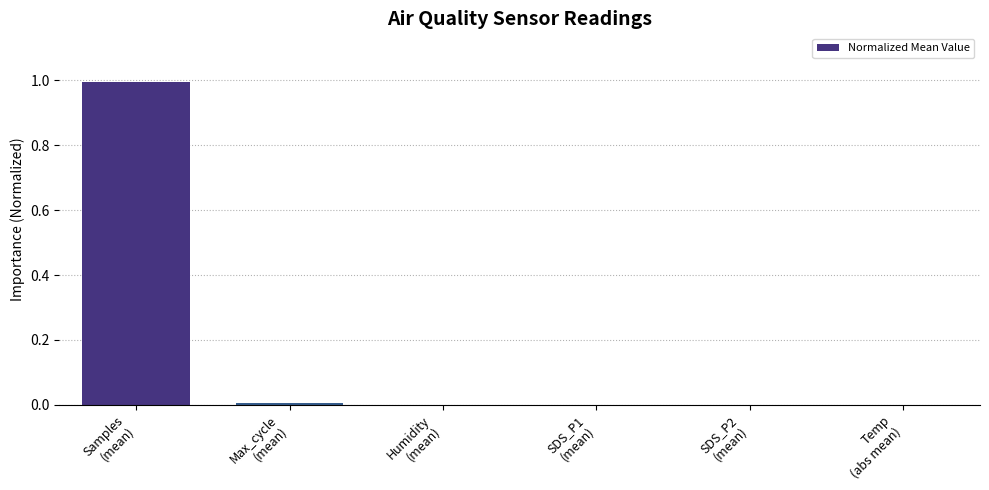

What is the sum of all values?

1.0